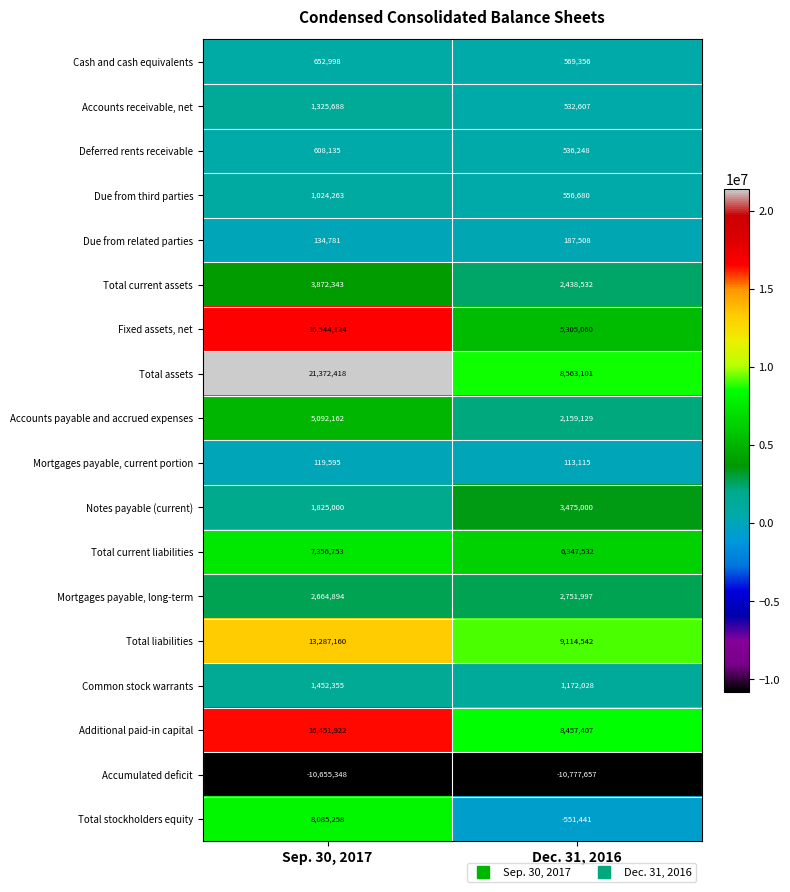

The value of Accounts payable and accrued expenses at Sep. 30, 2017 is 3210561. True or false?

False